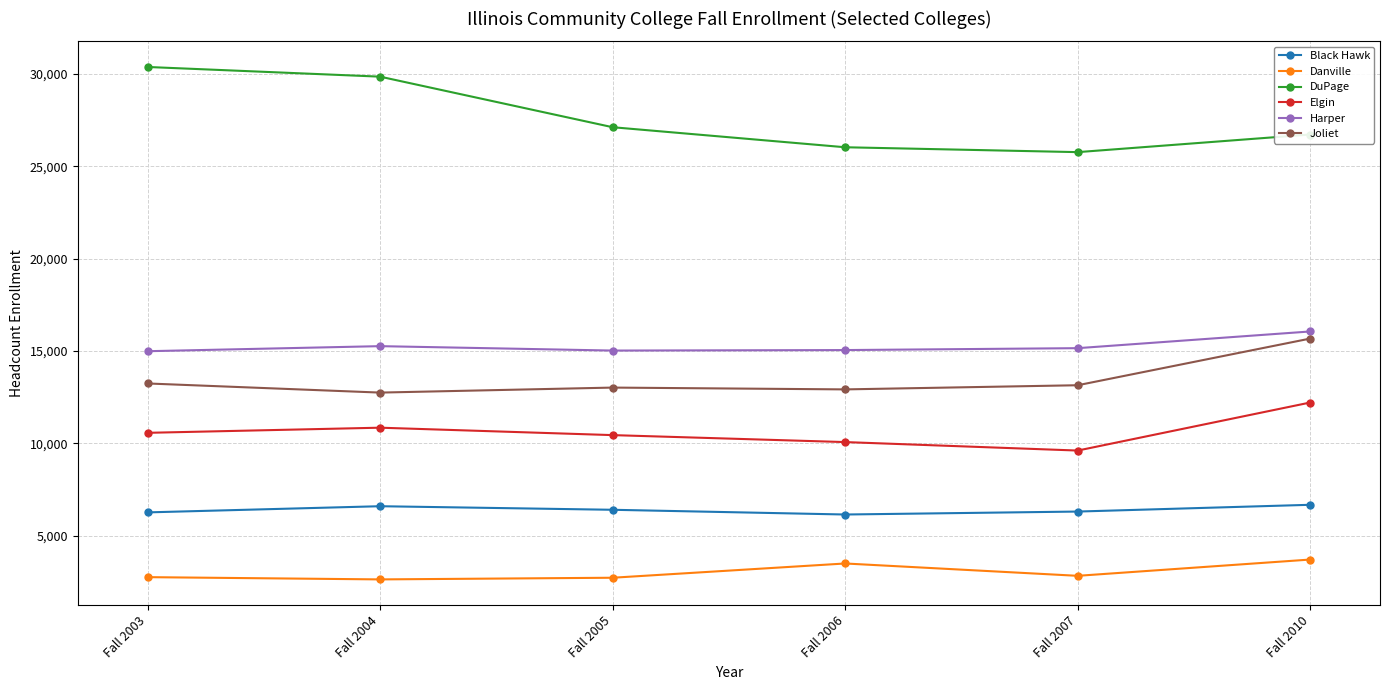

Which category has the highest value in the Joliet series?

Fall 2010